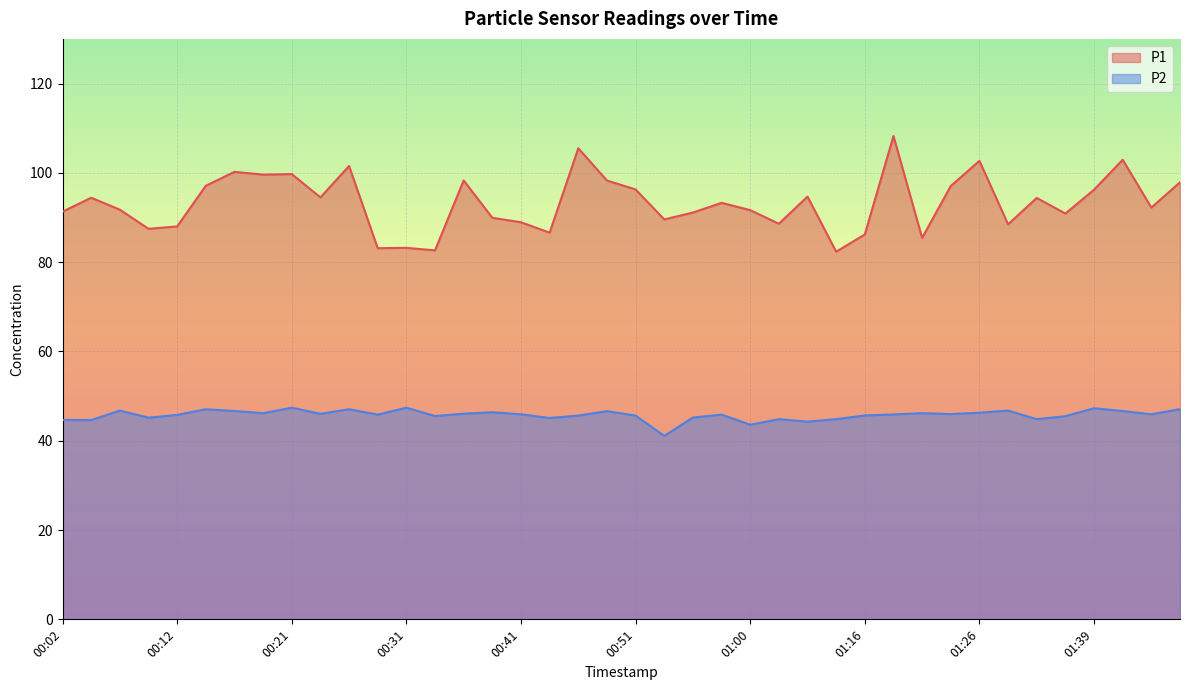

Does the chart display data point markers on the line(s)?

No